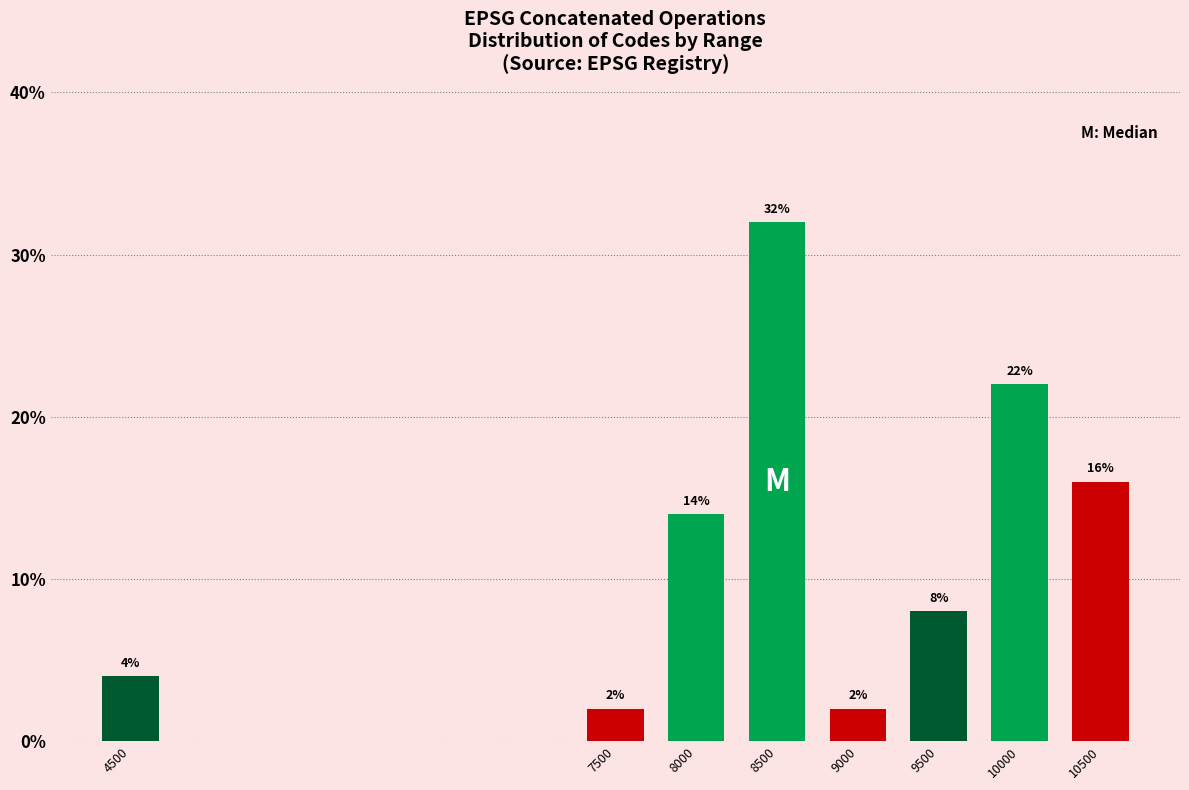

Reading right to left, transcribe all the data shown in this chart.

16.0	22.0	8.0	2.0	32.0	14.0	2.0	4.0